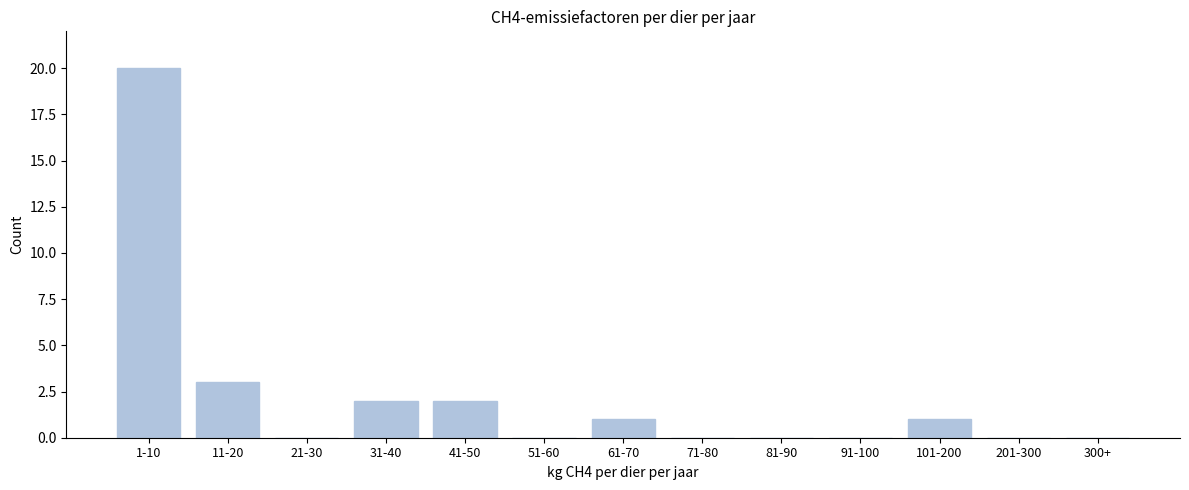

Reading left to right, what are all the values shown in this chart?

1-10=20	11-20=3	21-30=0	31-40=2	41-50=2	51-60=0	61-70=1	71-80=0	81-90=0	91-100=0	101-200=1	201-300=0	300+=0